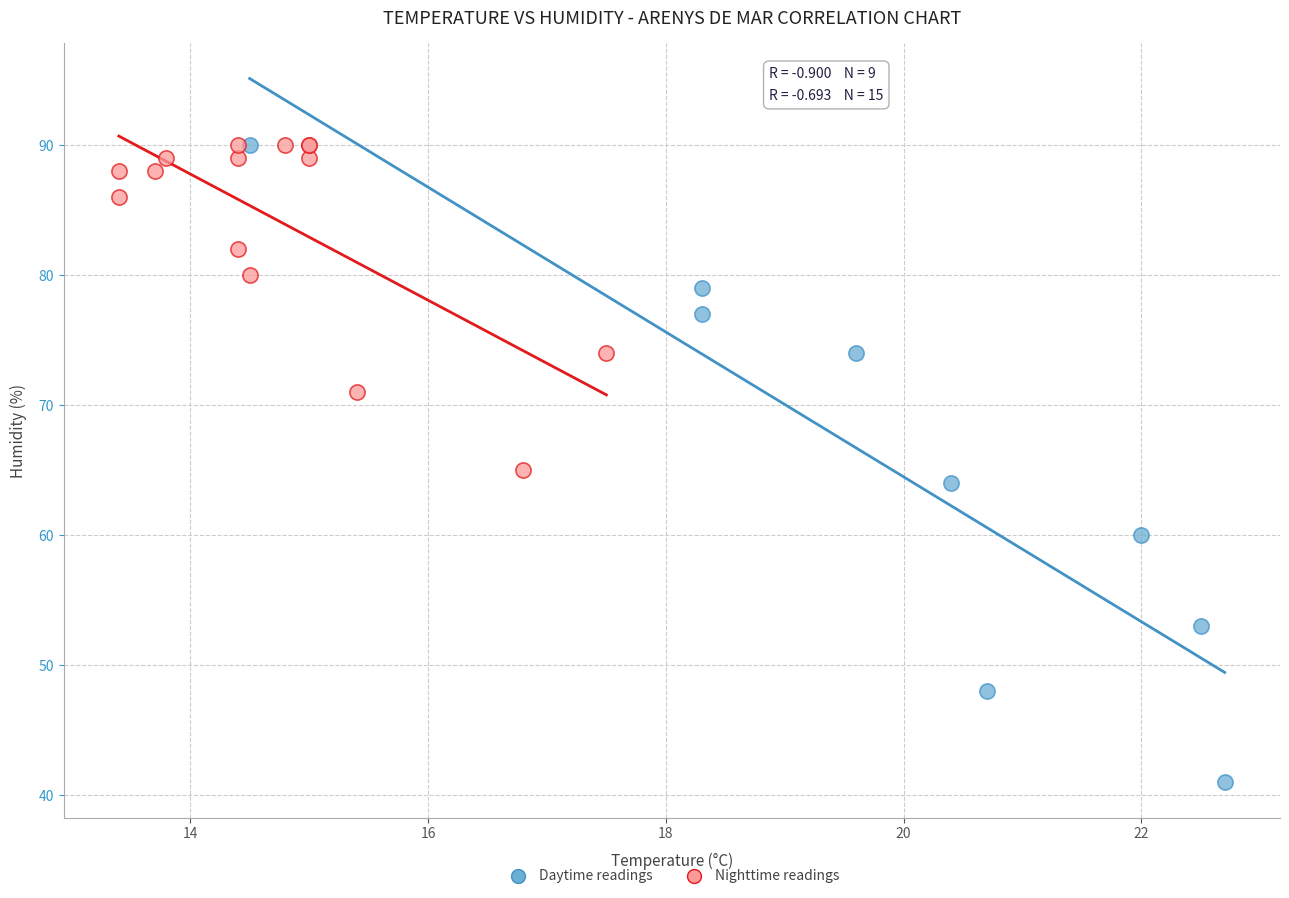

Which series has the widest spread of Y values?

Daytime readings